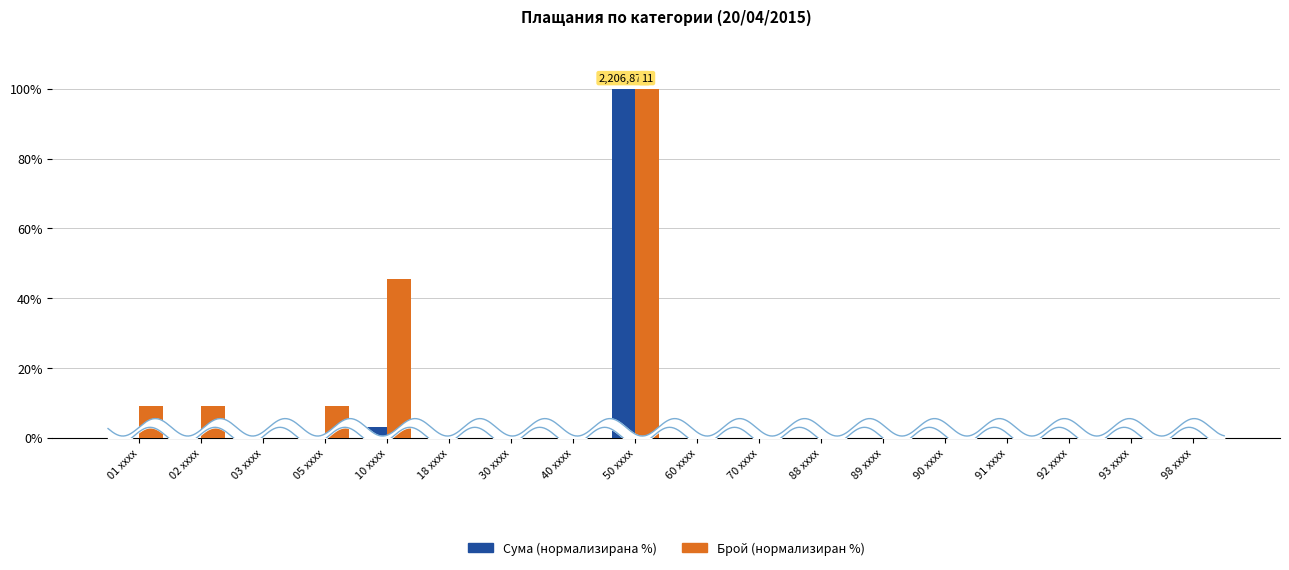

What are all the series names shown in the legend?

Сума (нормализирана %), Брой (нормализиран %)